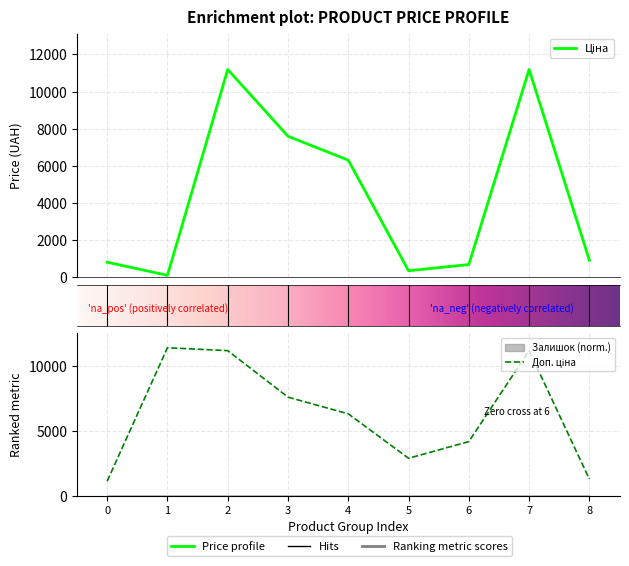

In Доп. ціна, how many points are higher than both neighbors (excluding endpoints)?

2